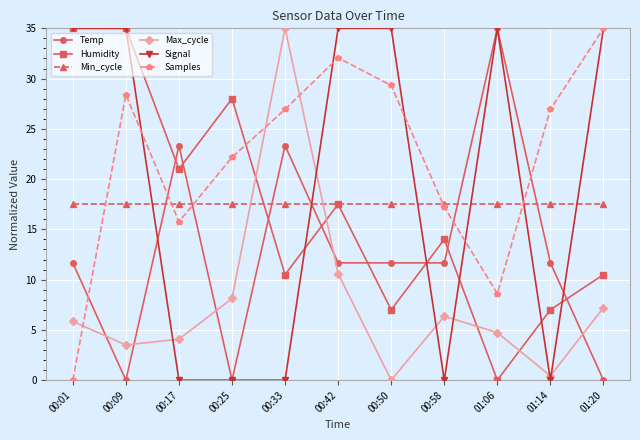

Where do Humidity and Max_cycle first cross each other?

00:25 and 00:33